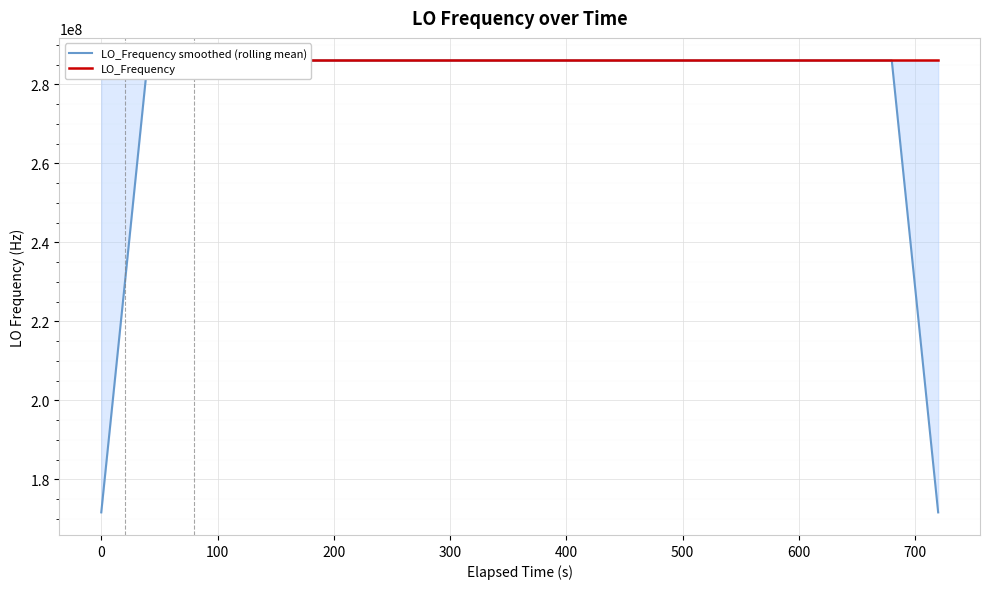

What is the average value of the LO_Frequency series?

286047000.2